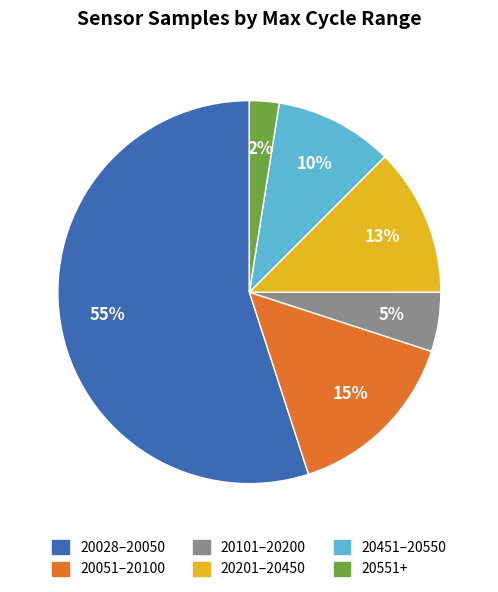

Does any single category account for the majority?

Yes